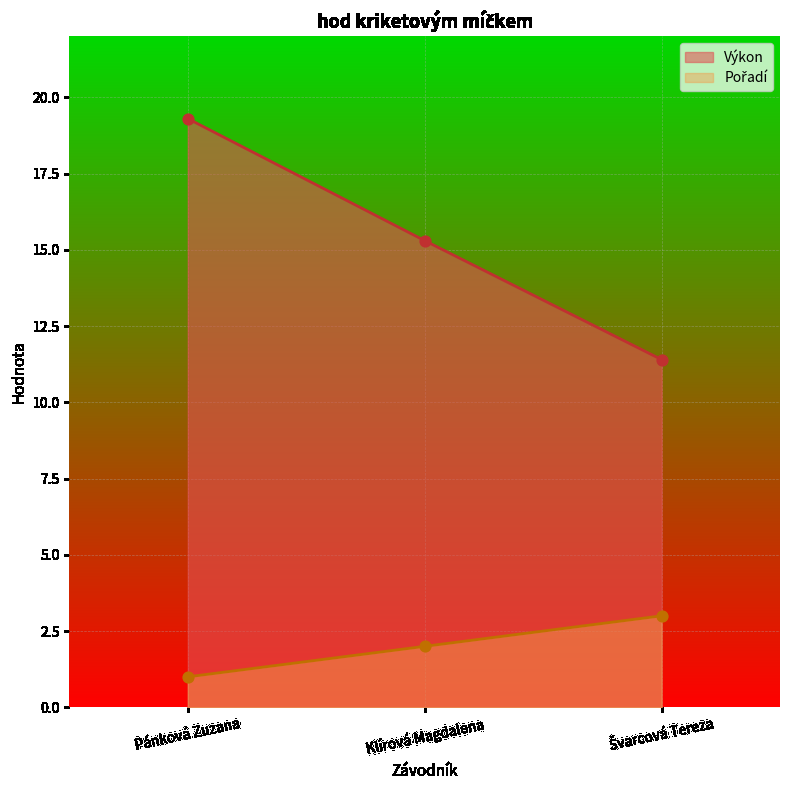

At how many categories does at least one series exceed 10?

3